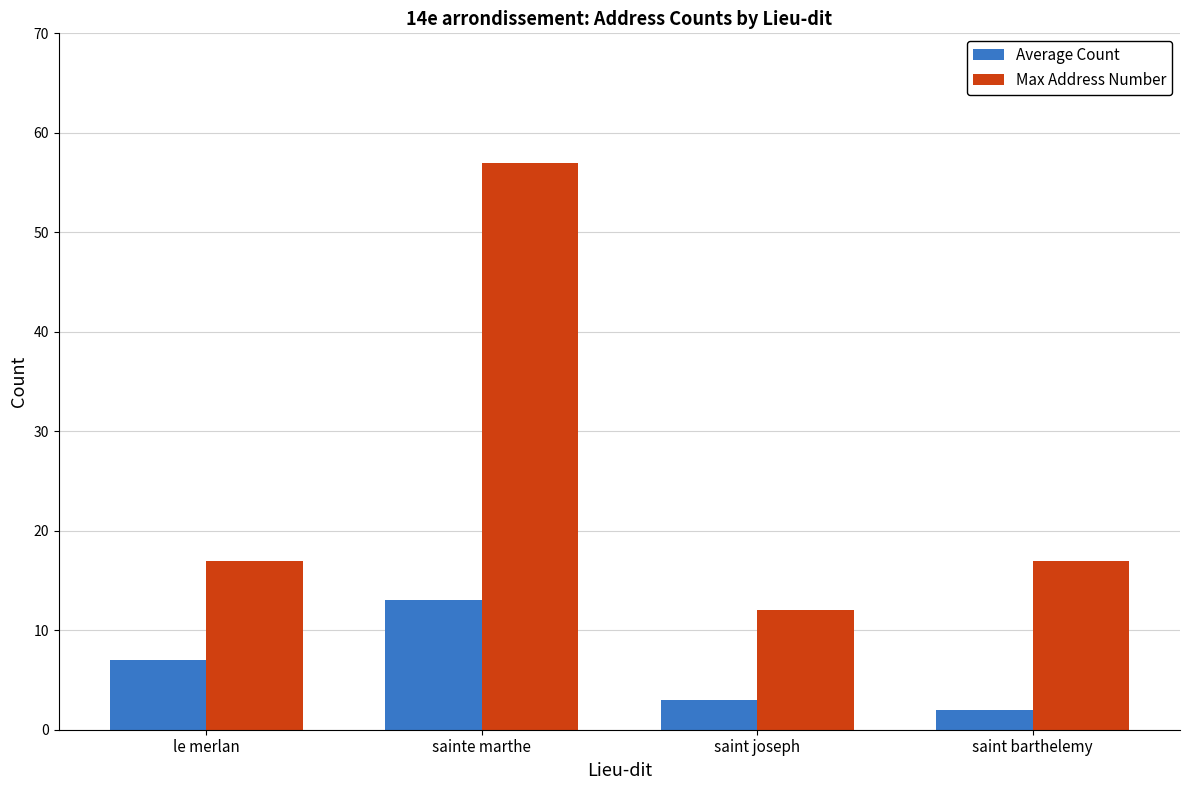

List the series in order of their peak value, highest first.

Max Address Number, Average Count